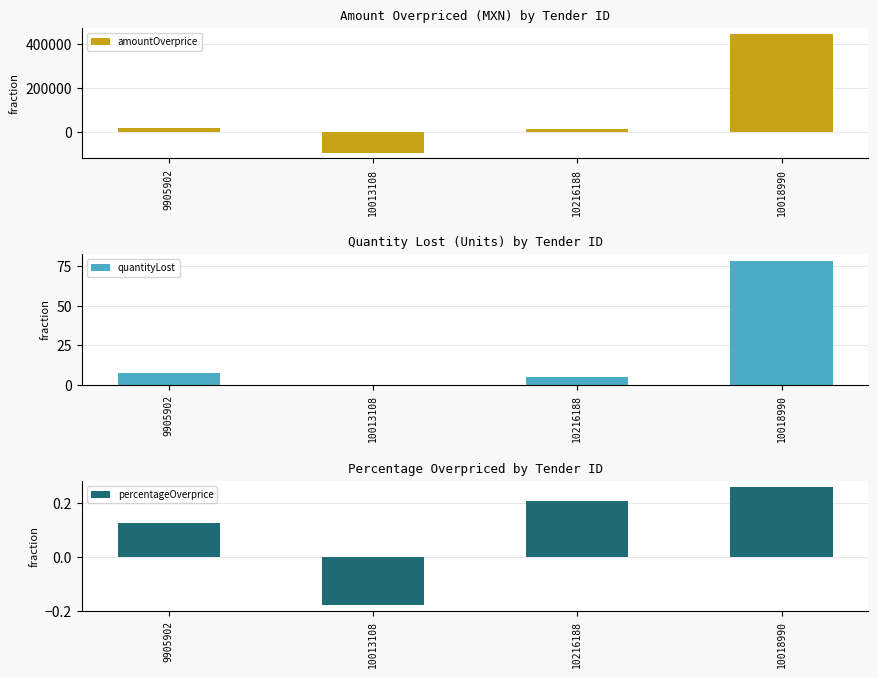

What is the value of the quantityLost bar at the 4th from the left?

78.6